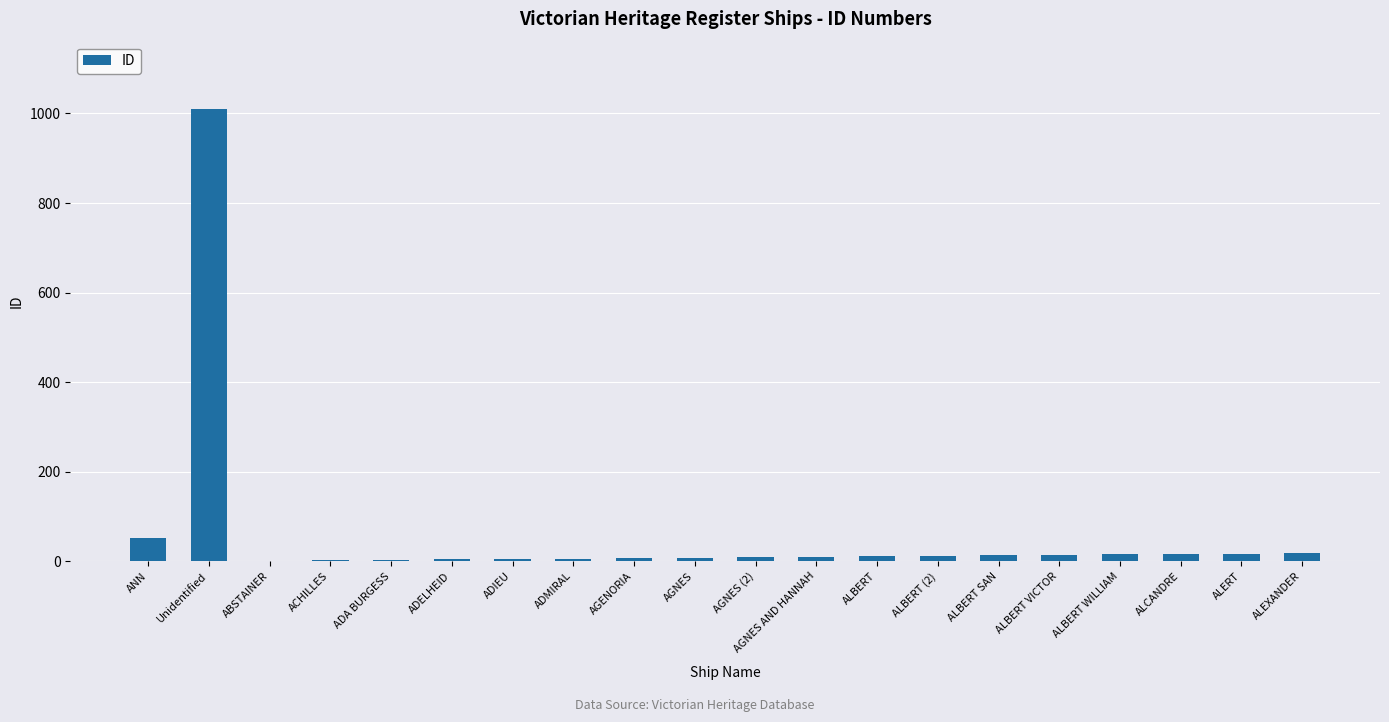

What is the average value?

62